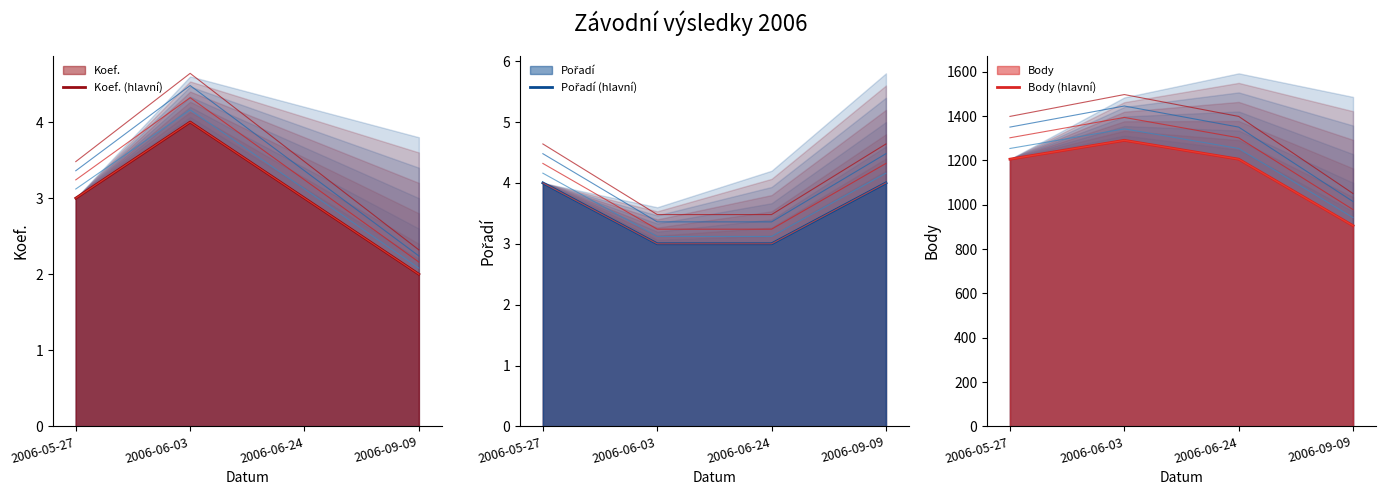

The value of Body at 2006-06-03 is 1291. True or false?

True